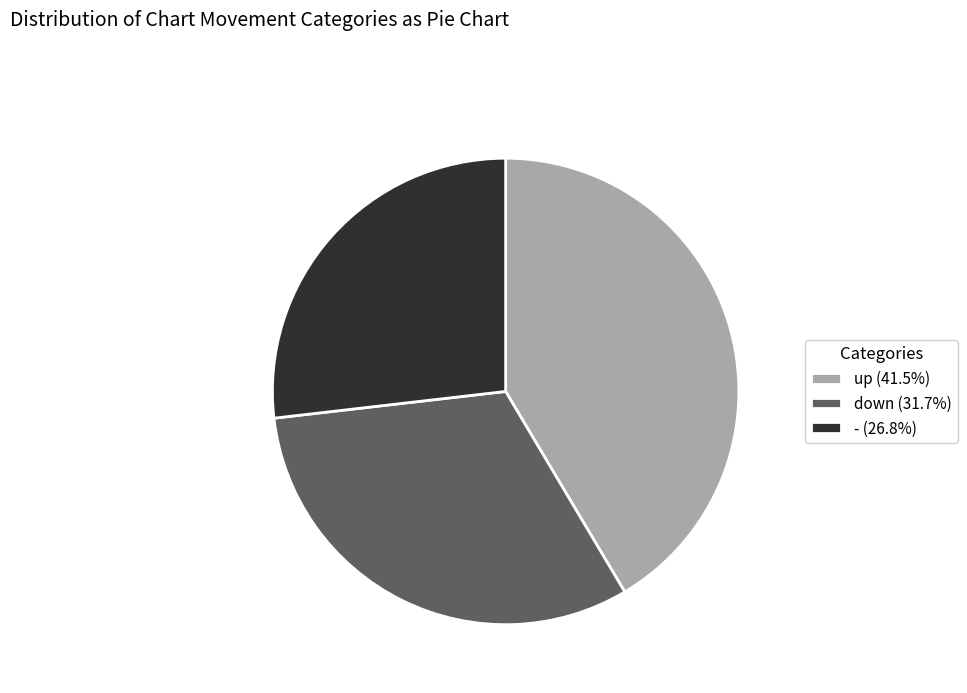

Does any single category account for the majority?

No